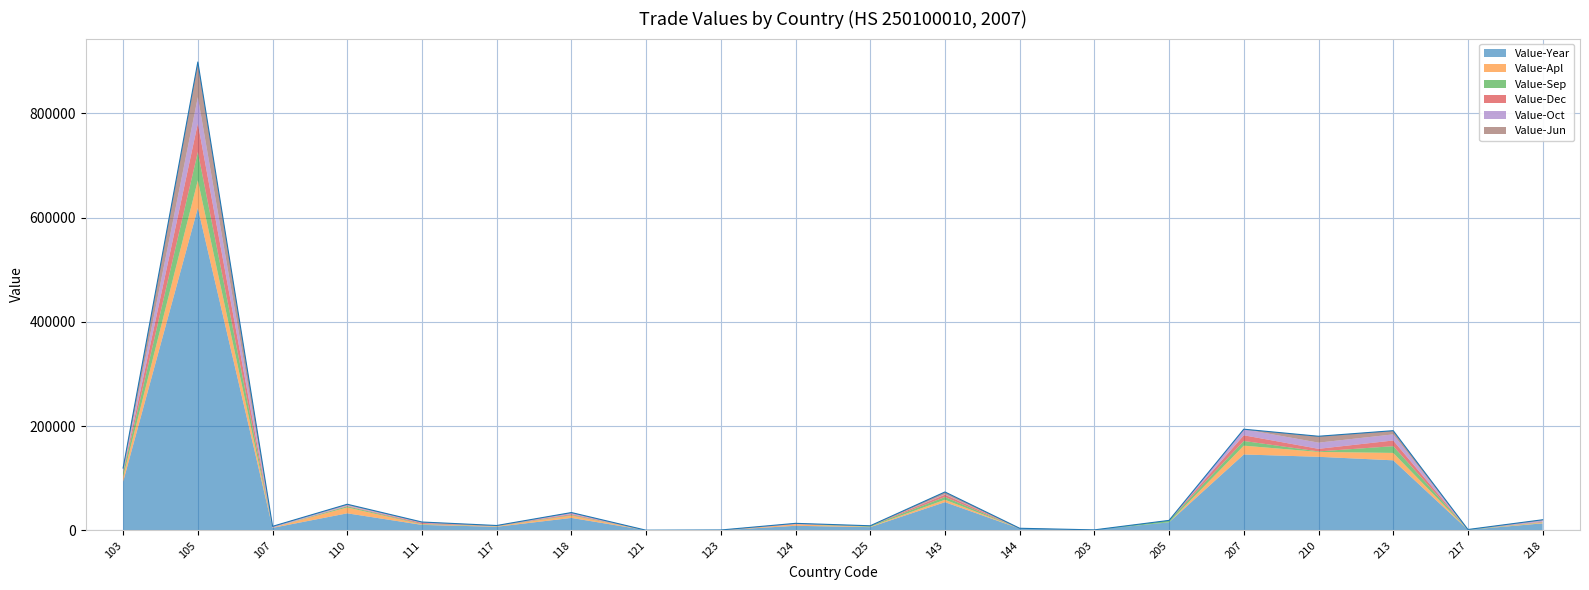

At how many categories does at least one series exceed 564097?

1